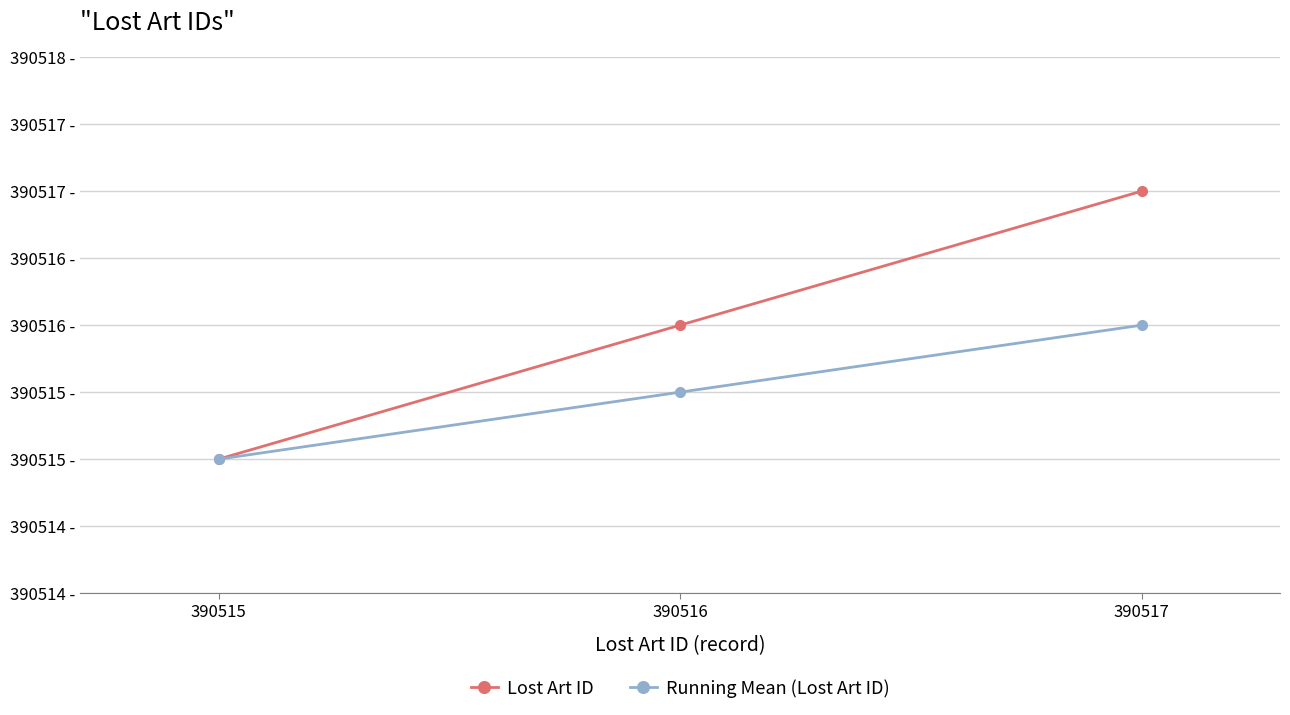

What is the average value of the Lost Art ID series?

390516.0